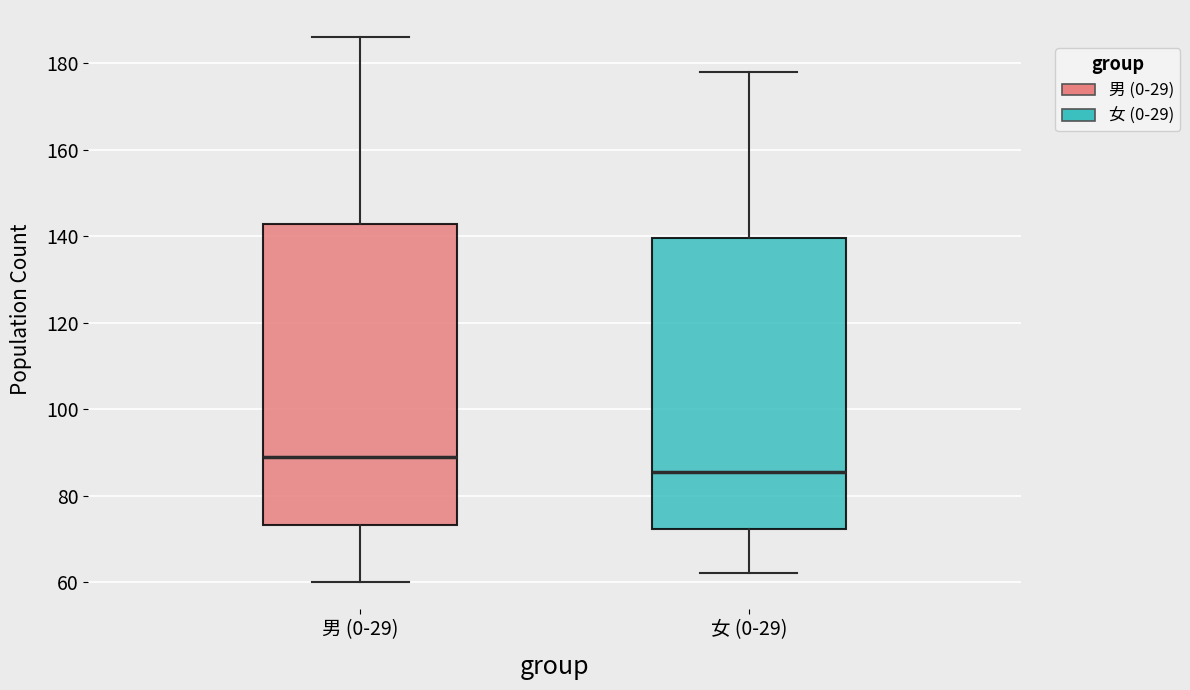

Reading left to right, read every box against the y-axis: the position of its median line, the range the box covers, and the ends of its whiskers. The values are not printed on the chart, so give them approximately, as read against the axis.

男 (0-29): median 90, box 74 to 142, whiskers 60 to 186
女 (0-29): median 86, box 72 to 140, whiskers 62 to 178